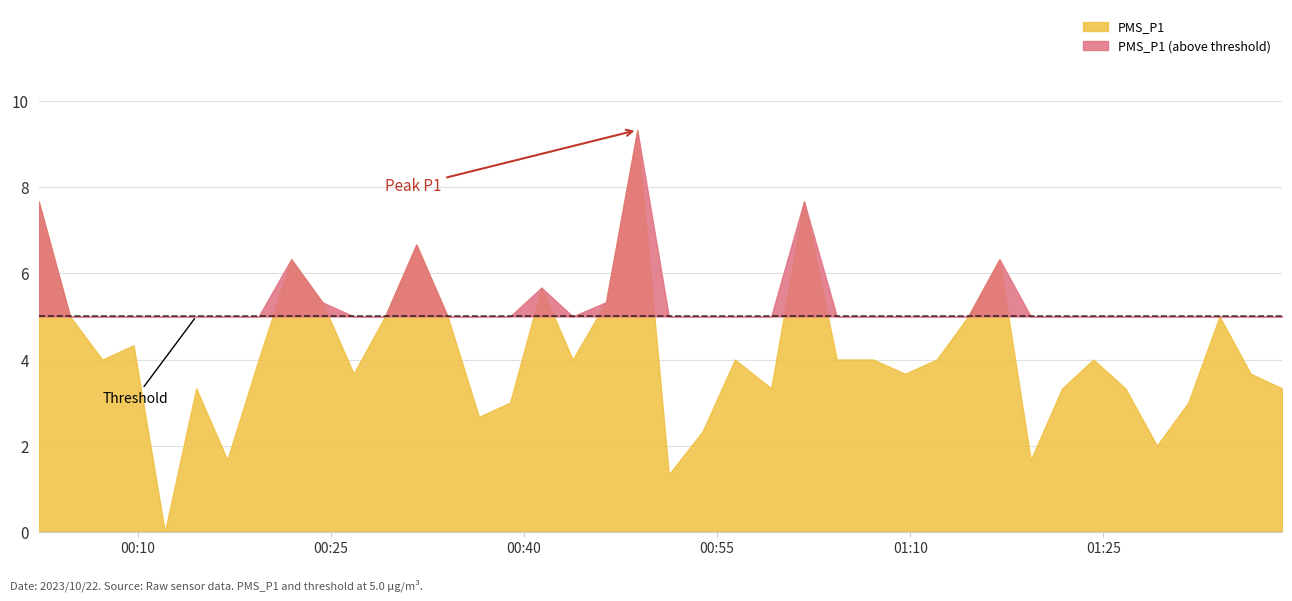

Read the PMS_P1 value at 37.

5.0